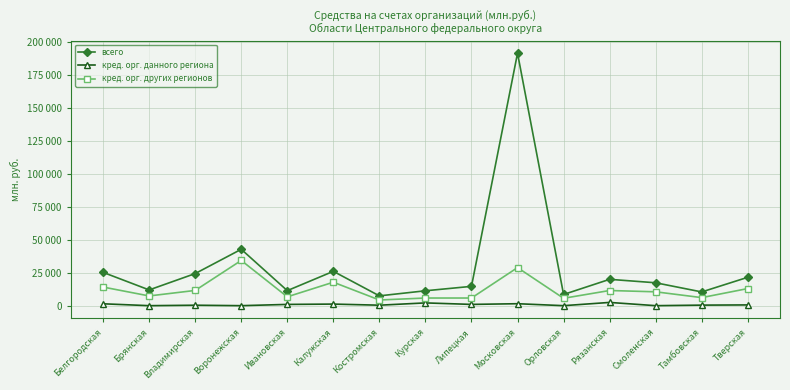

True or false: кред. орг. данного региона has more than 0 points higher than both neighbors.

True